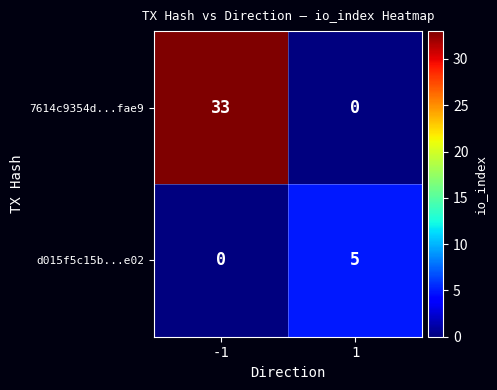

Reading left to right, list all the values displayed in this chart.

7614c9354d...fae9: 33	0
d015f5c15b...e02: 0	5